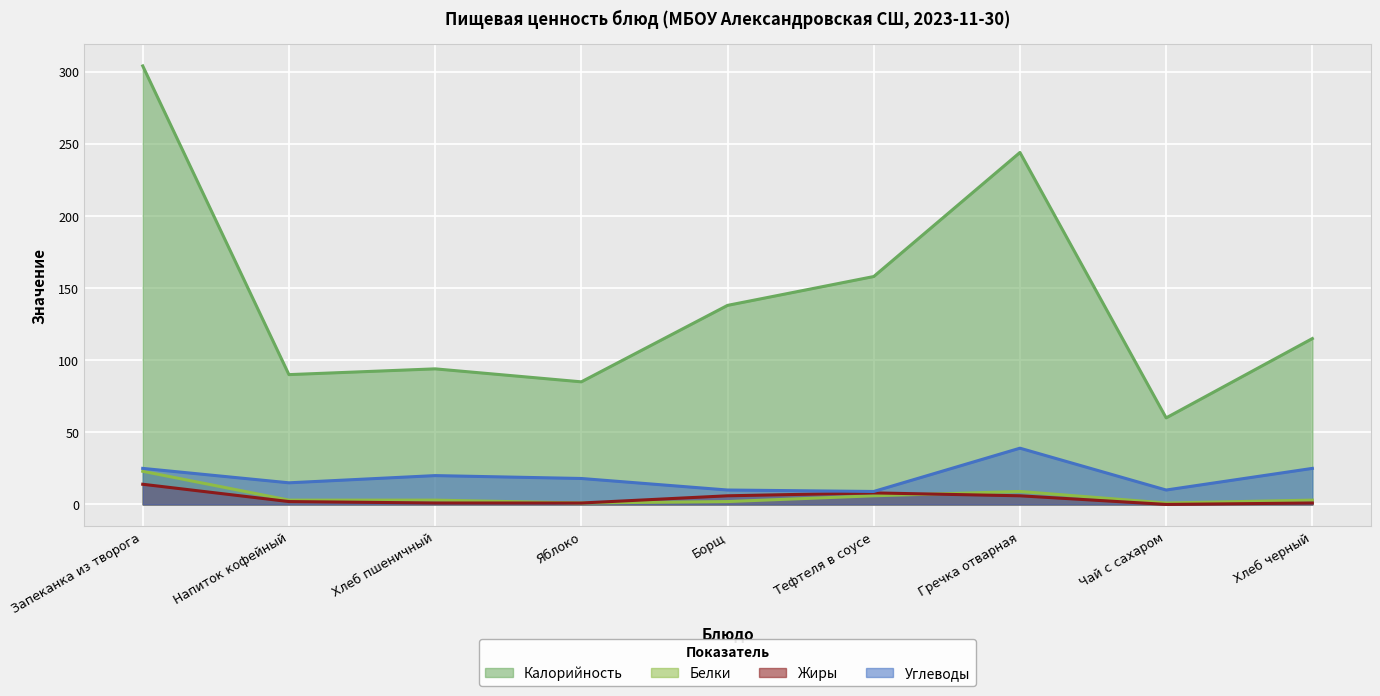

Which series changed the most between Борщ and Гречка отварная?

Калорийность